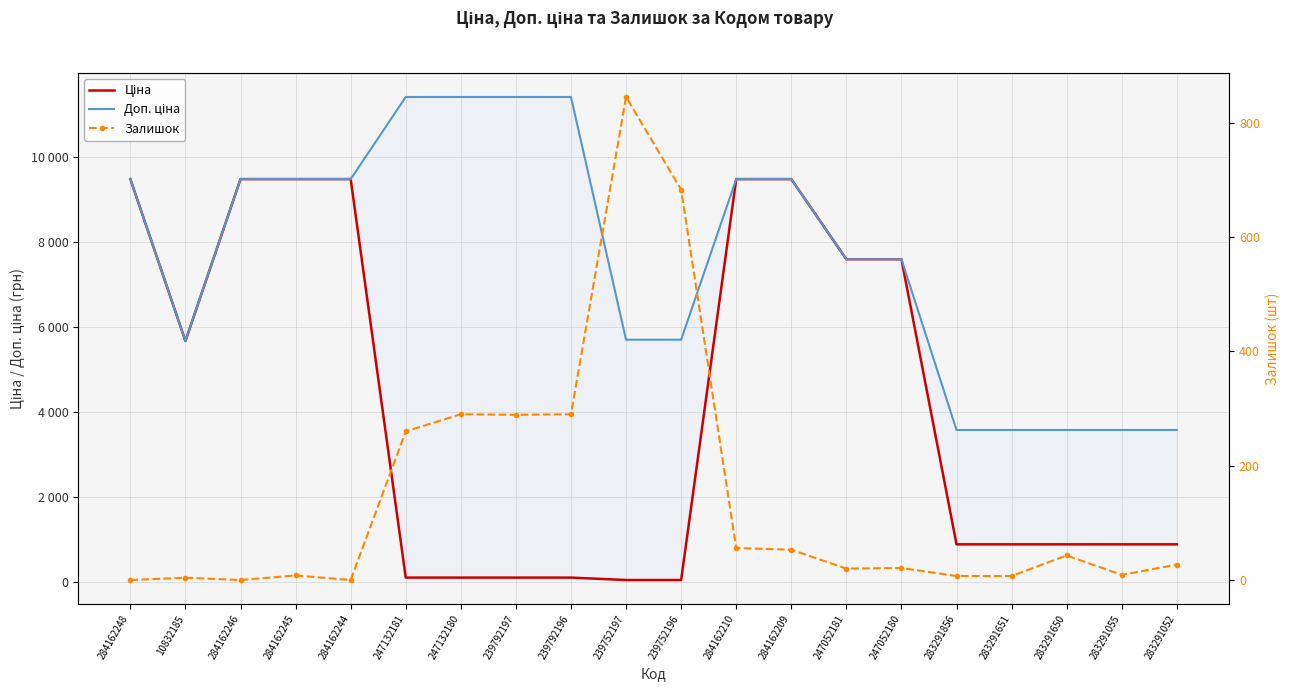

How many data points in Залишок are less than 27?

10